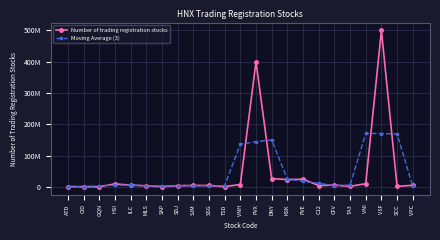

What is the value of the Number of trading registration stocks point at the 11th from the left?

1300000.0